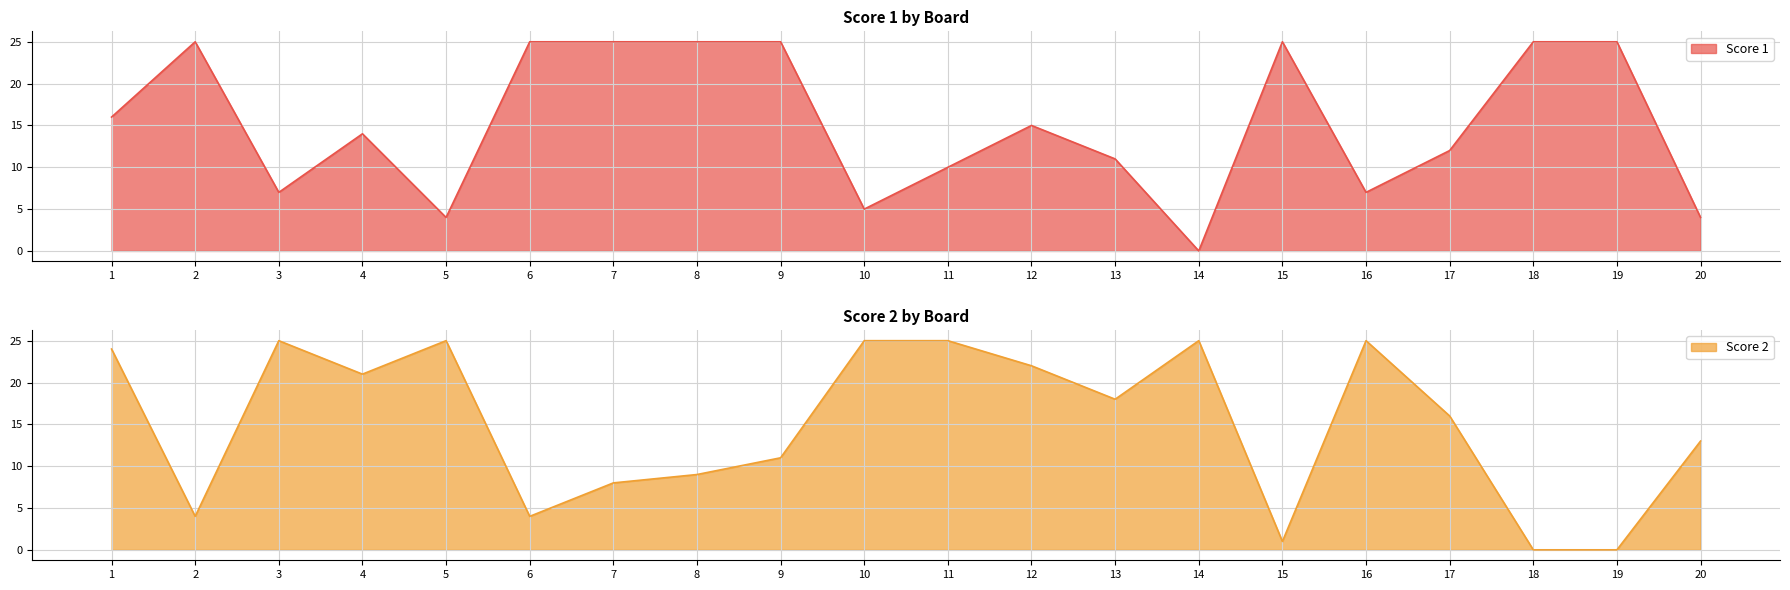

The value of Score 2 at 2 is 4. True or false?

True